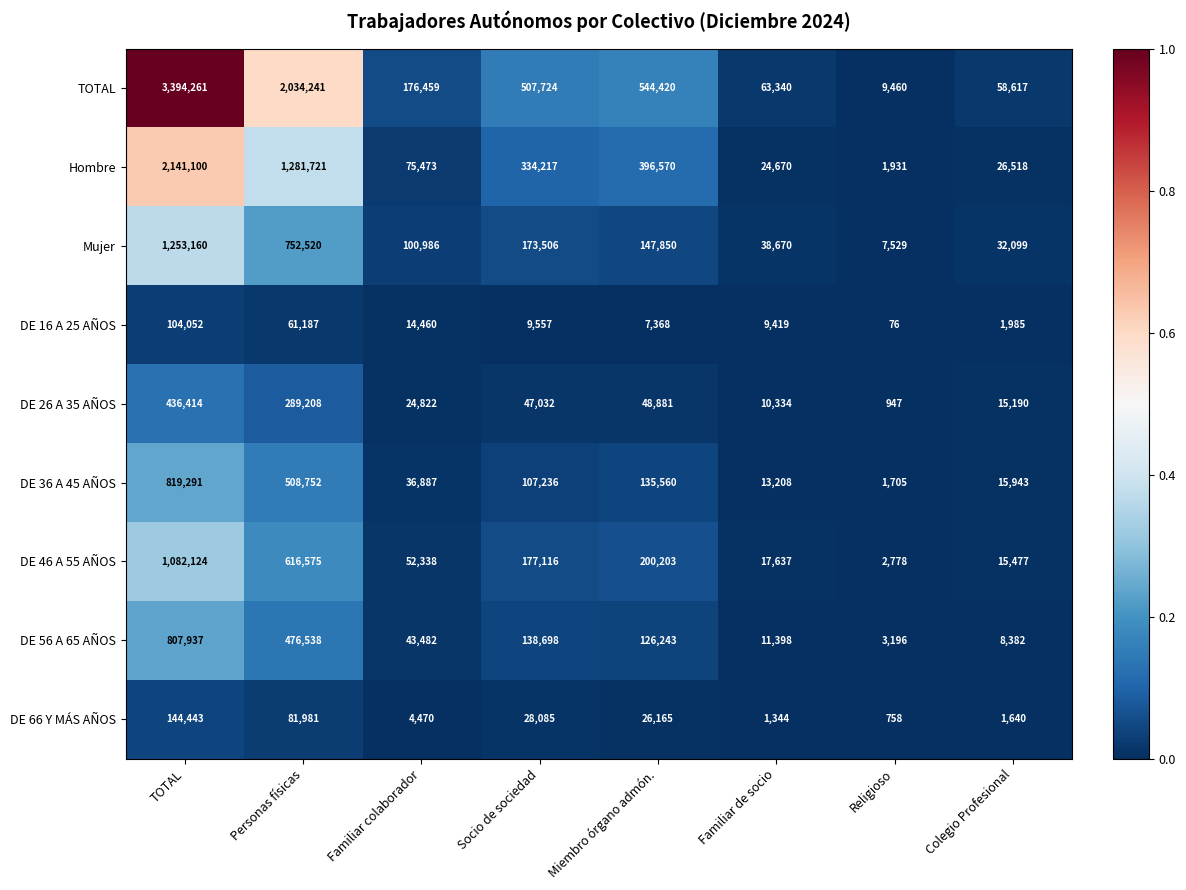

Which label corresponds to the smallest value in the chart?

Religioso